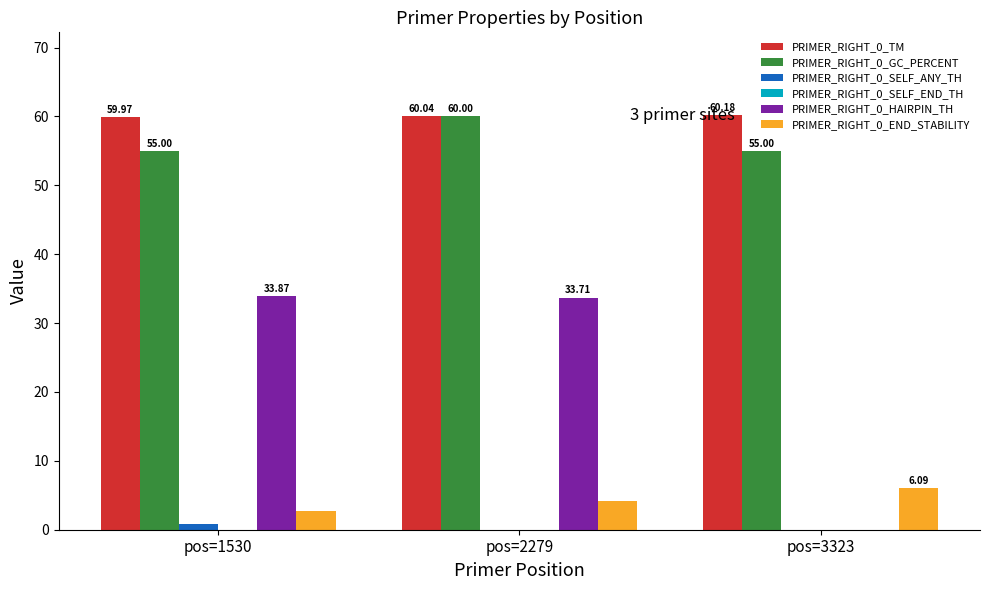

What is the maximum value for PRIMER_RIGHT_0_TM?

60.2